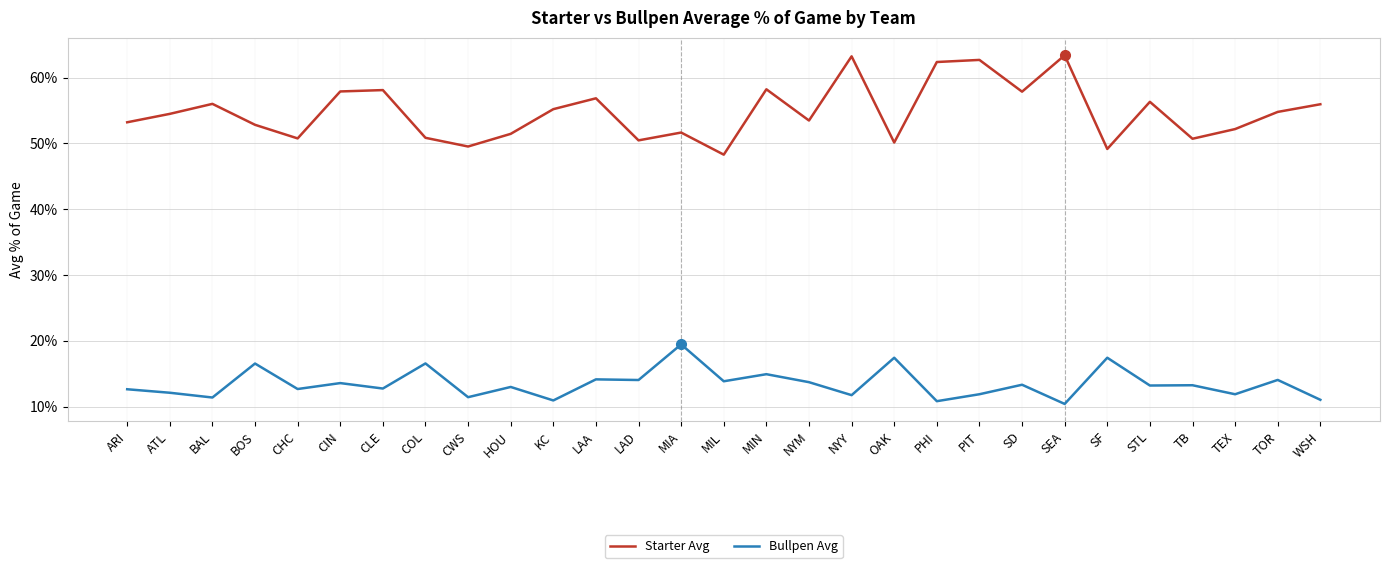

At MIN, list the series in order from largest to smallest.

Starter Avg, Bullpen Avg